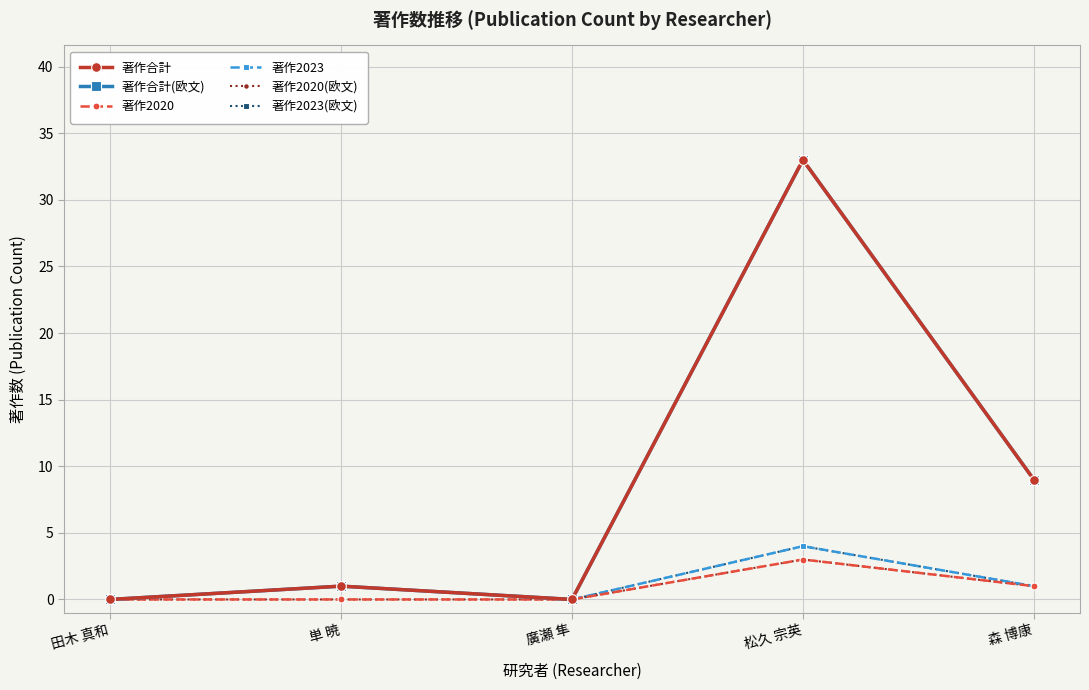

Is the value of 著作2023 at 森 博康 greater than the value of 著作2023(欧文) at 森 博康?

No